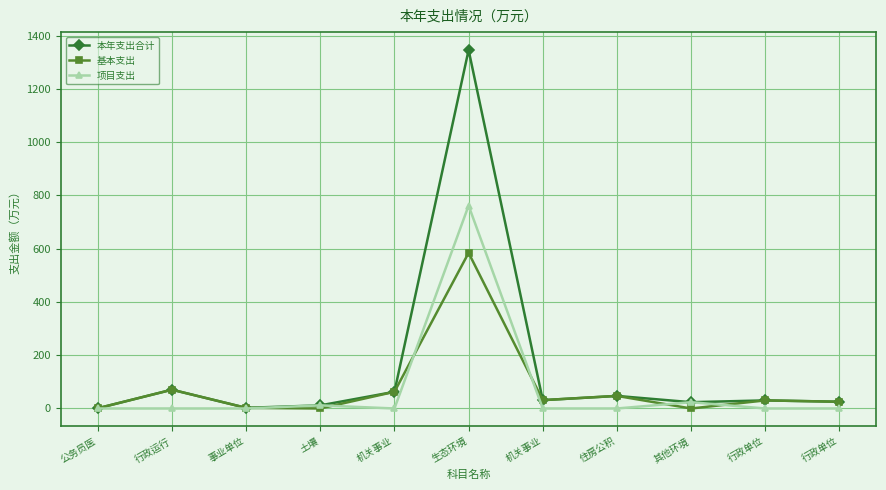

The 本年支出合计 series shows 0.8 at 公务员医. True or false?

True